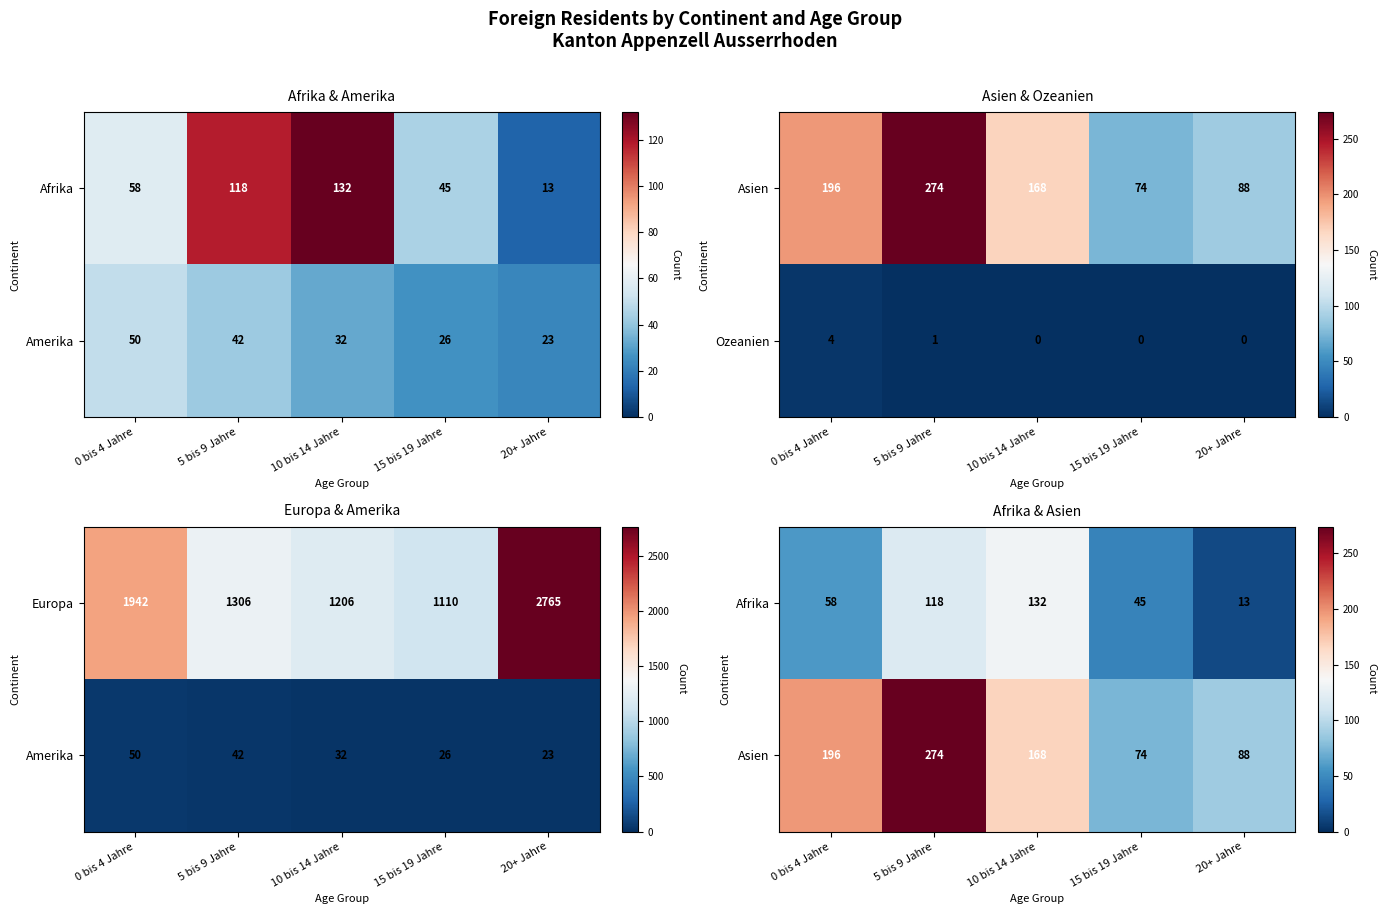

At how many categories does at least one series exceed 236?

1